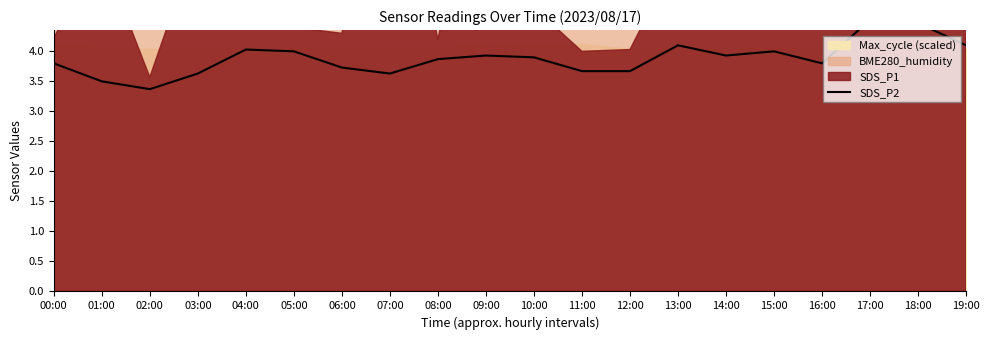

Reading left to right, what are all the values shown in this chart?

00:00=3.8	01:00=3.5	02:00=3.4	03:00=3.6	04:00=4.0	05:00=4.0	06:00=3.7	07:00=3.6	08:00=3.9	09:00=3.9	10:00=3.9	11:00=3.7	12:00=3.7	13:00=4.1	14:00=3.9	15:00=4.0	16:00=3.8	17:00=4.5	18:00=4.5	19:00=4.1